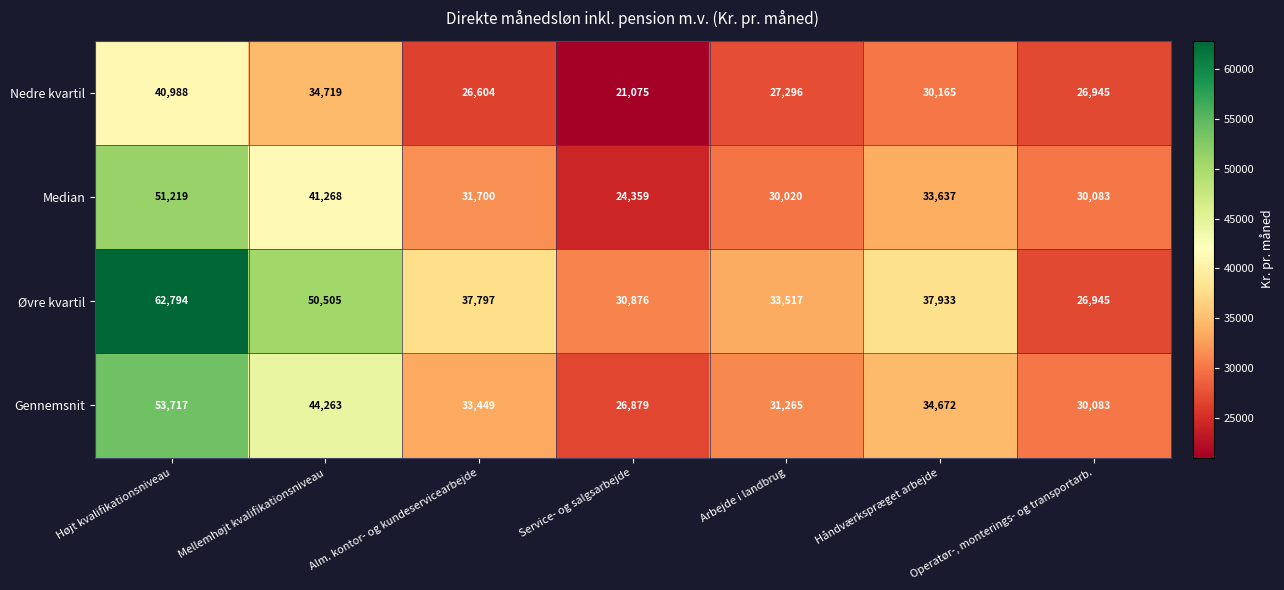

The value of Gennemsnit at Service- og salgsarbejde is 26879. True or false?

True